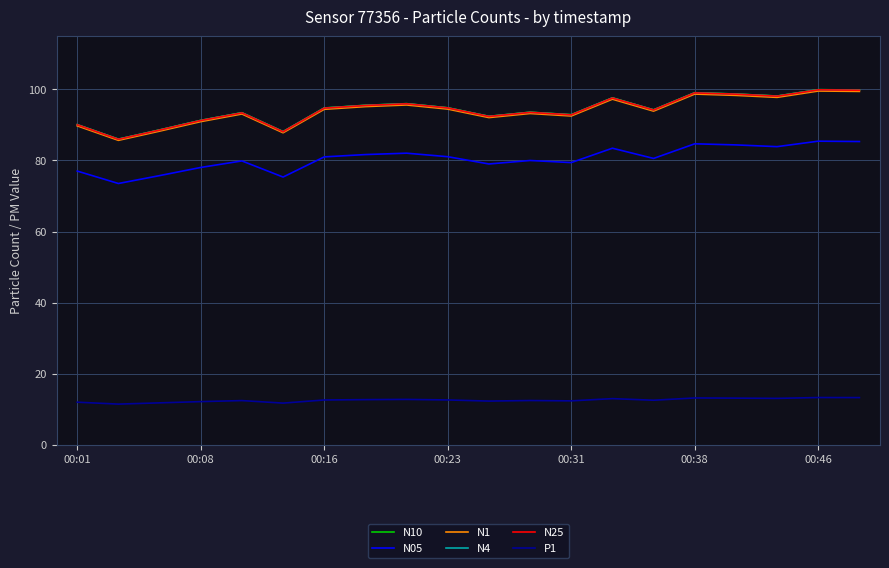

What is the maximum value shown in the chart?

100.0